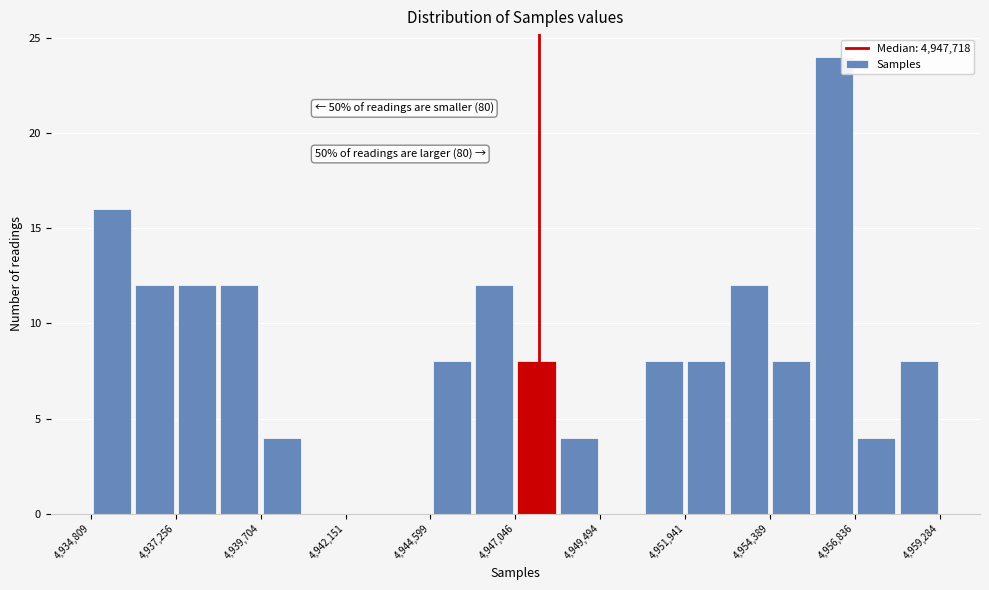

Around what value on the x-axis is the tallest bar? Give the approximate position of its centre, as read against the axis.

4956000